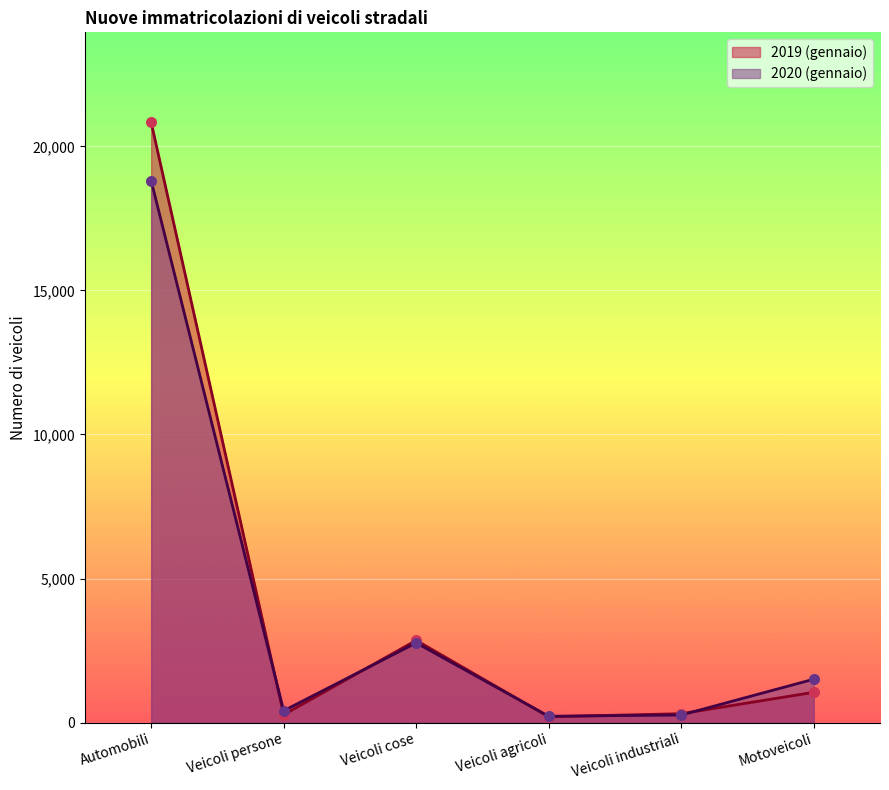

What are all the series names shown in the legend?

2019 (gennaio), 2020 (gennaio)